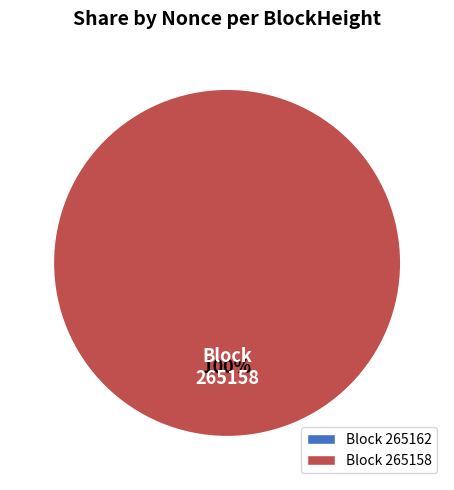

To the nearest percent, what is the difference between the 265162 and 265158 slice percentages?

100%